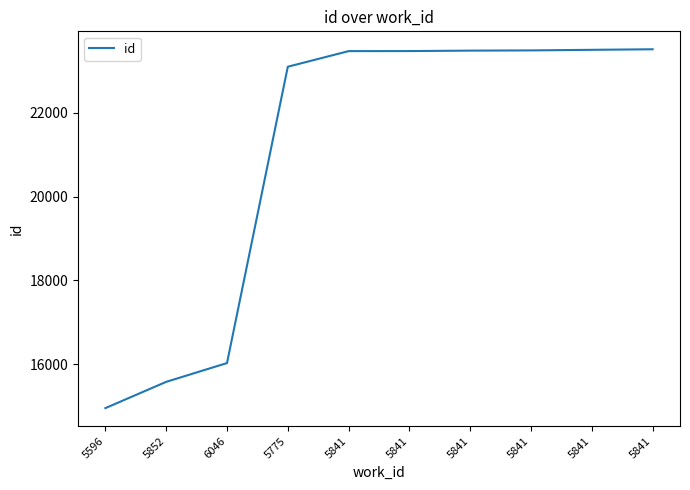

Between 5841 and 6046, which is larger?

5841